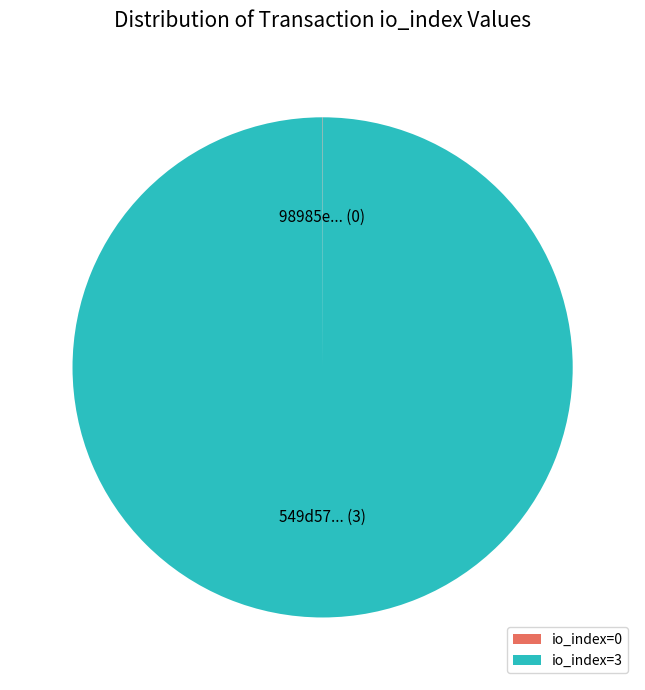

Does any single category account for the majority?

Yes